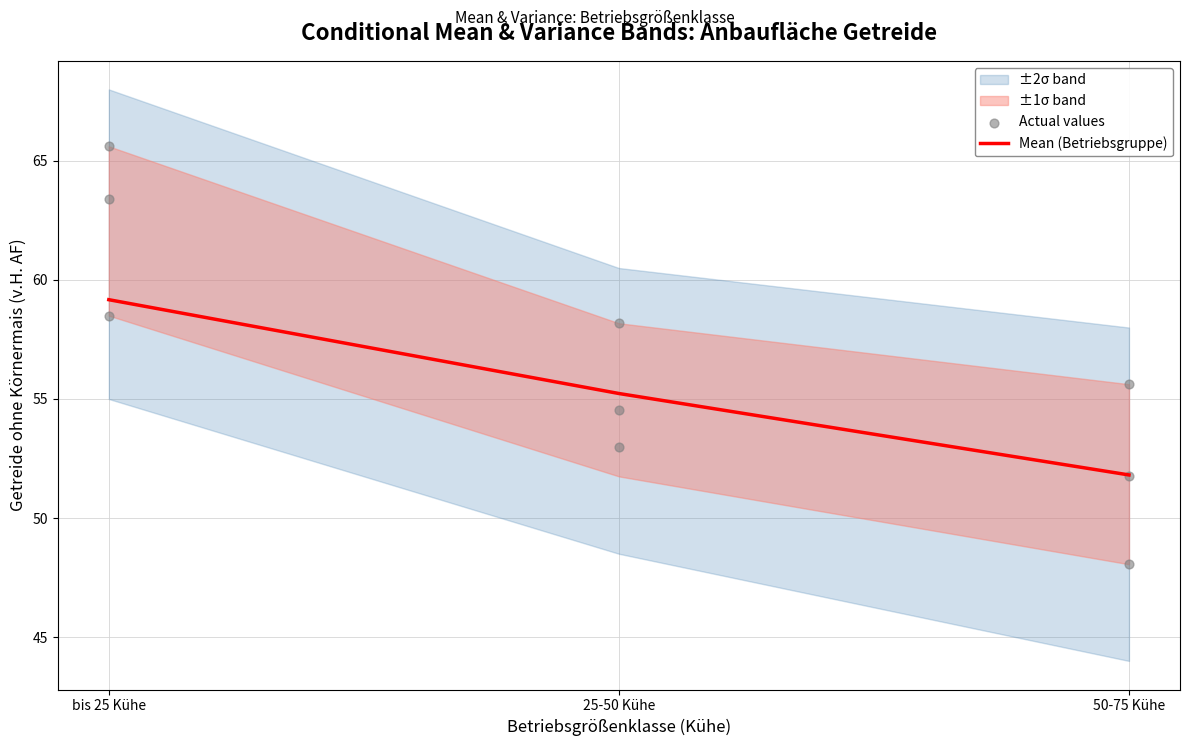

True or false: Mean (Betriebsgruppe) has a value of 20.8 at bis 25 Kühe.

False